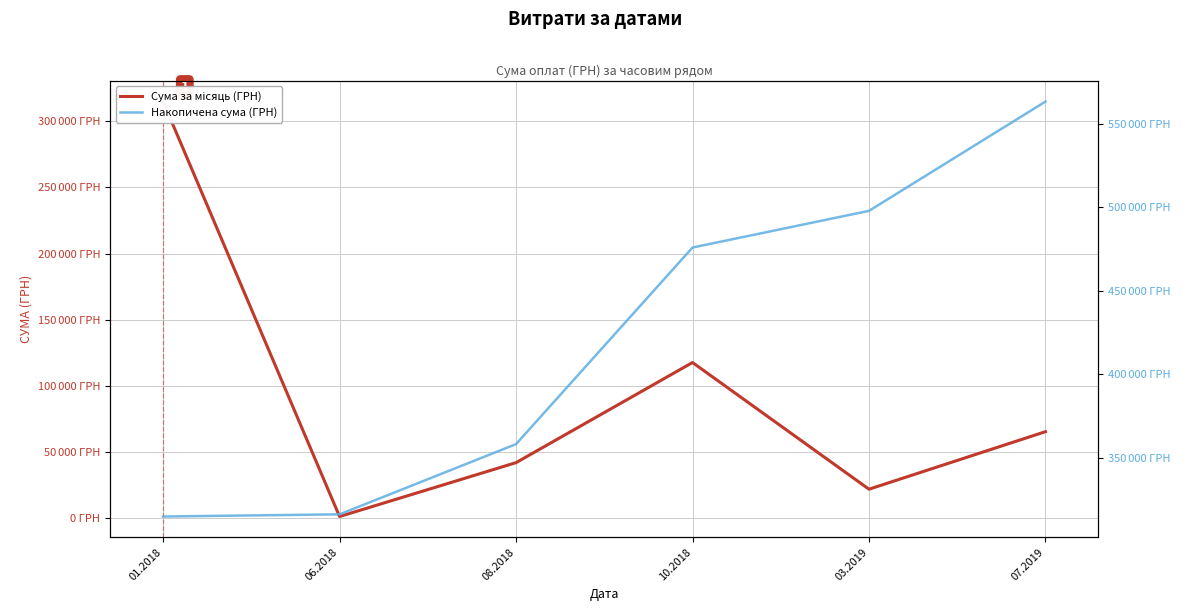

Reading right to left, what are all the values shown in this chart?

Сума за місяць (ГРН): 65445.0	21970.2	117713.3	42045.4	1320.0	314915.1
Накопичена сума (ГРН): 563409.0	497964.0	475993.8	358280.5	316235.1	314915.1